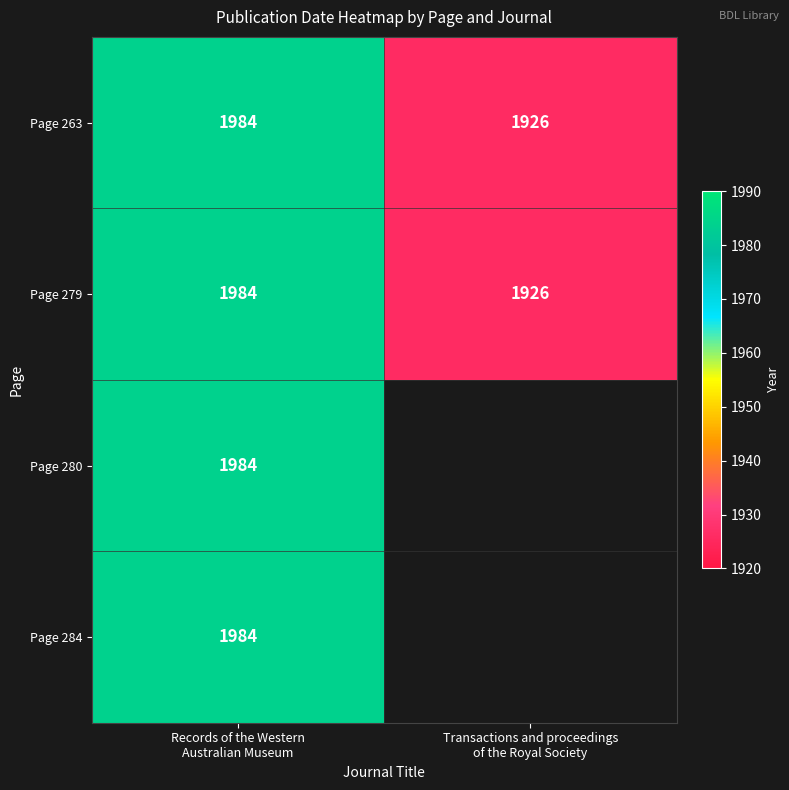

What is the sum of all Page 263 values?

3910